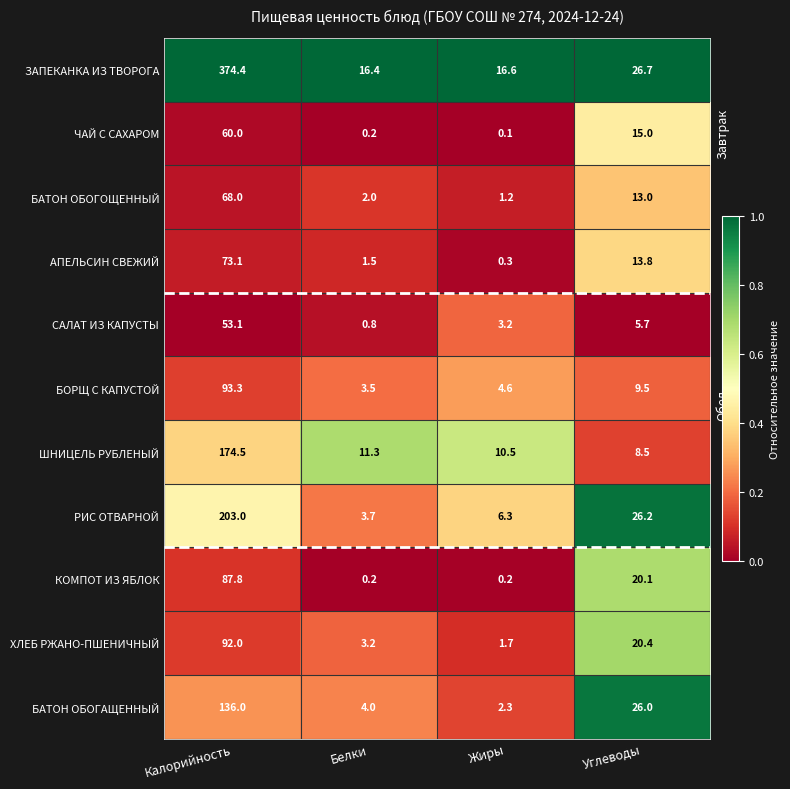

At which category is the sum across all series the highest?

Калорийность